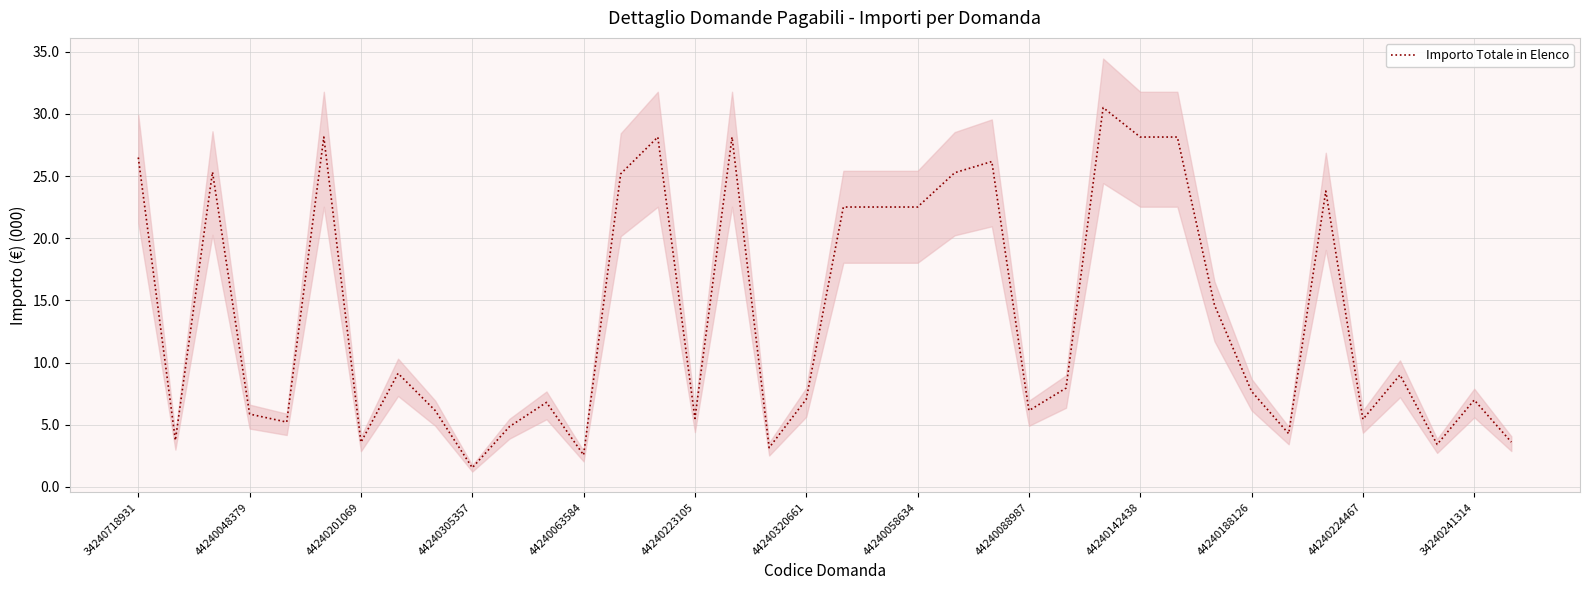

How many values are below 7?

17